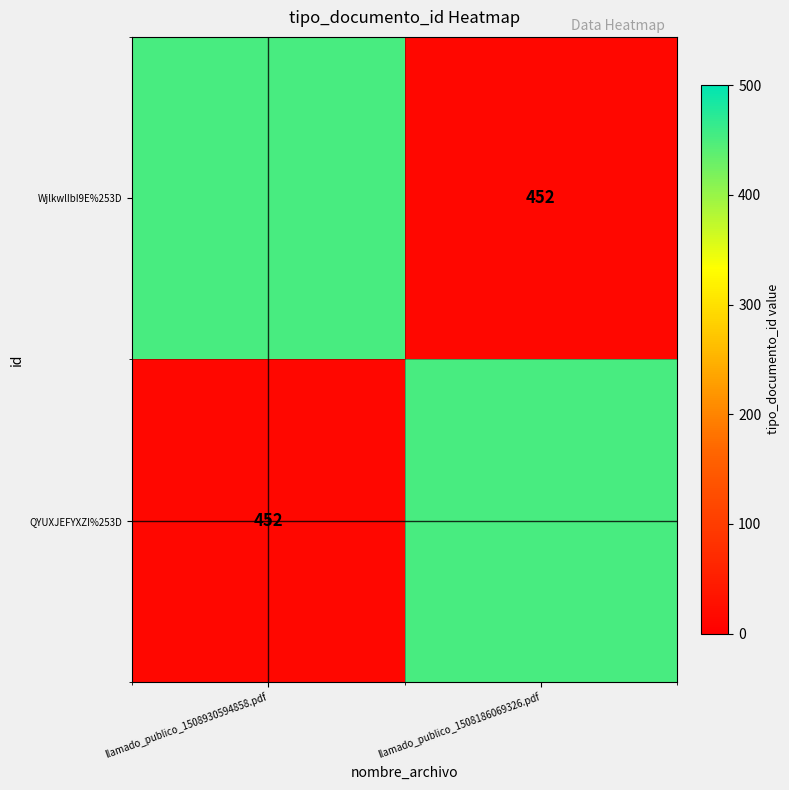

List the labels in order of QYUXJEFYXZI%253D value, largest first.

llamado_publico_1508186069326.pdf, llamado_publico_1508930594858.pdf